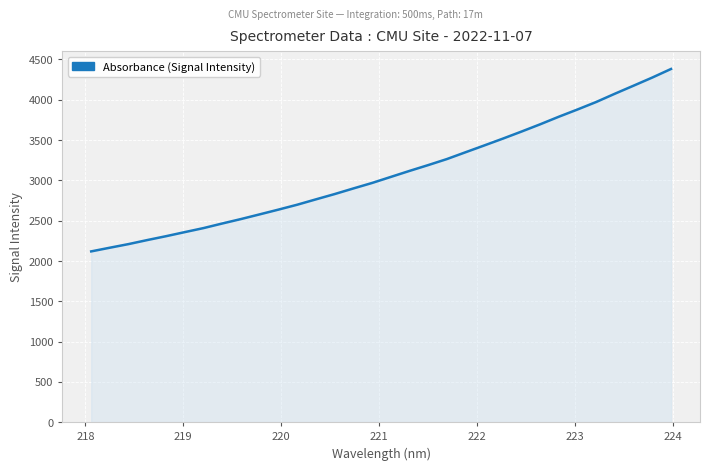

What is the difference between the maximum and minimum values?

2263.3